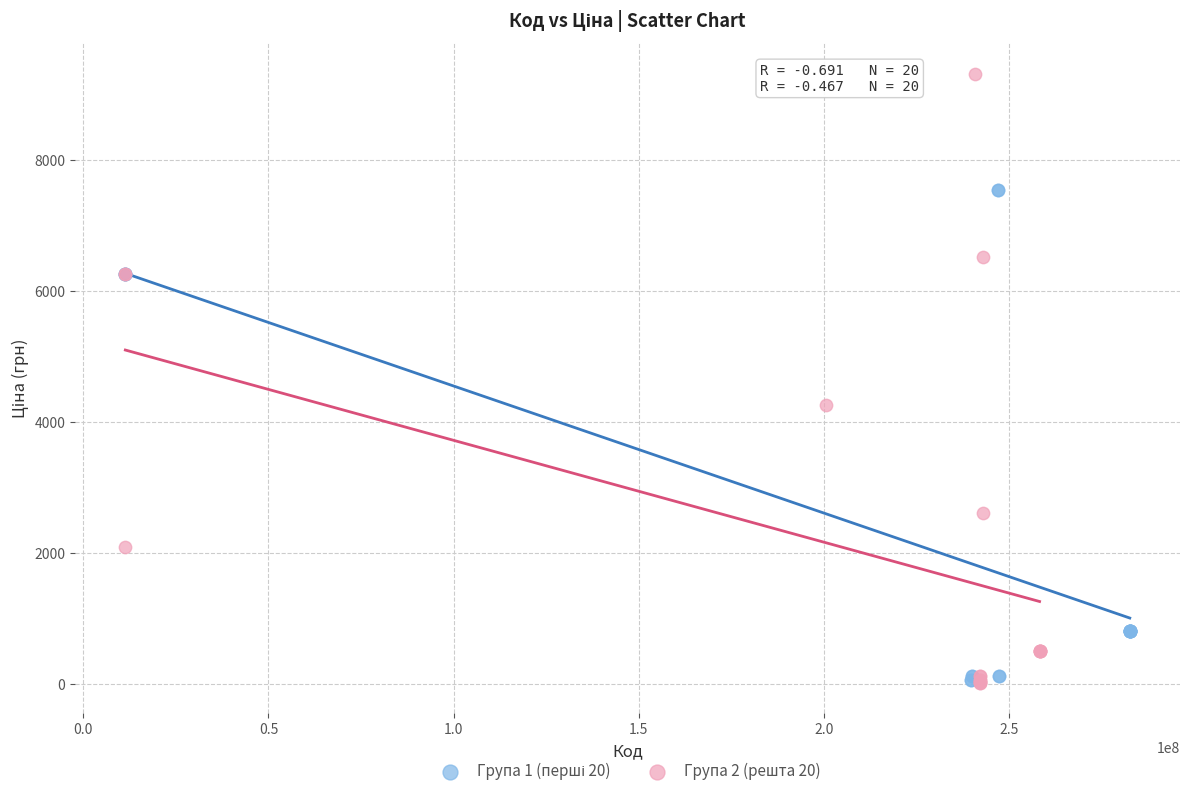

Which series has the largest Y range (max minus min)?

Група 2 (решта 20)